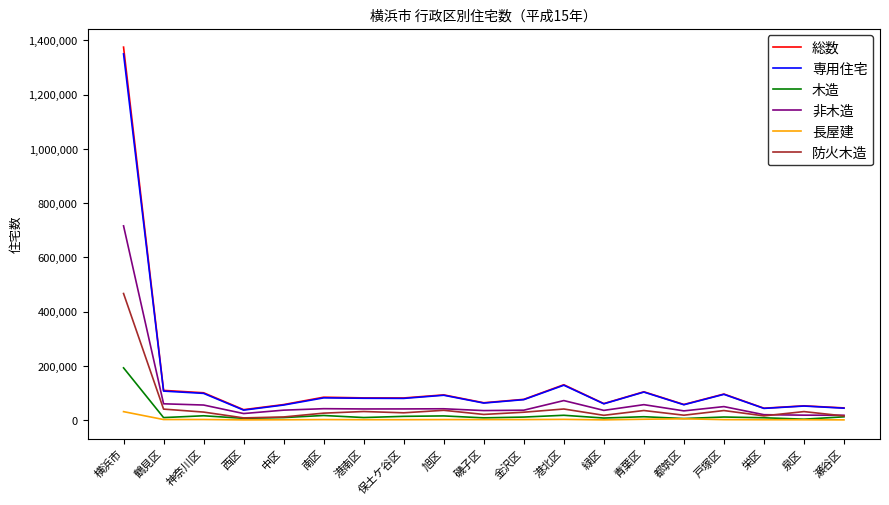

Between 横浜市 and 神奈川区, which series saw the biggest shift?

総数